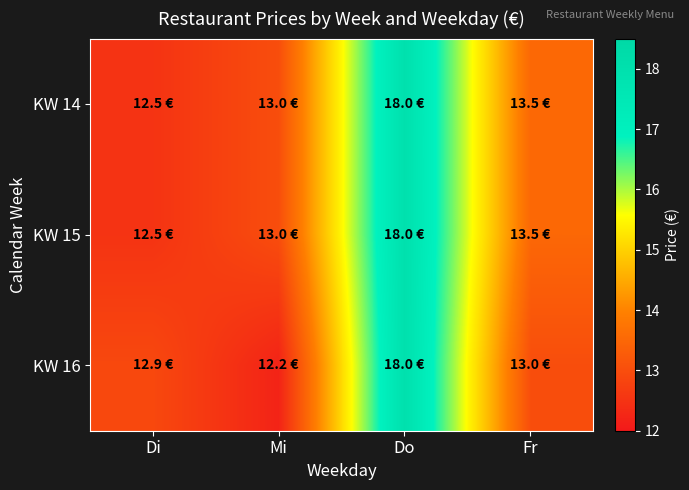

Reading left to right, list all the values displayed in this chart.

KW 14: Di=12.5	Mi=13.0	Do=18.0	Fr=13.5
KW 15: Di=12.5	Mi=13.0	Do=18.0	Fr=13.5
KW 16: Di=12.9	Mi=12.2	Do=18.0	Fr=13.0